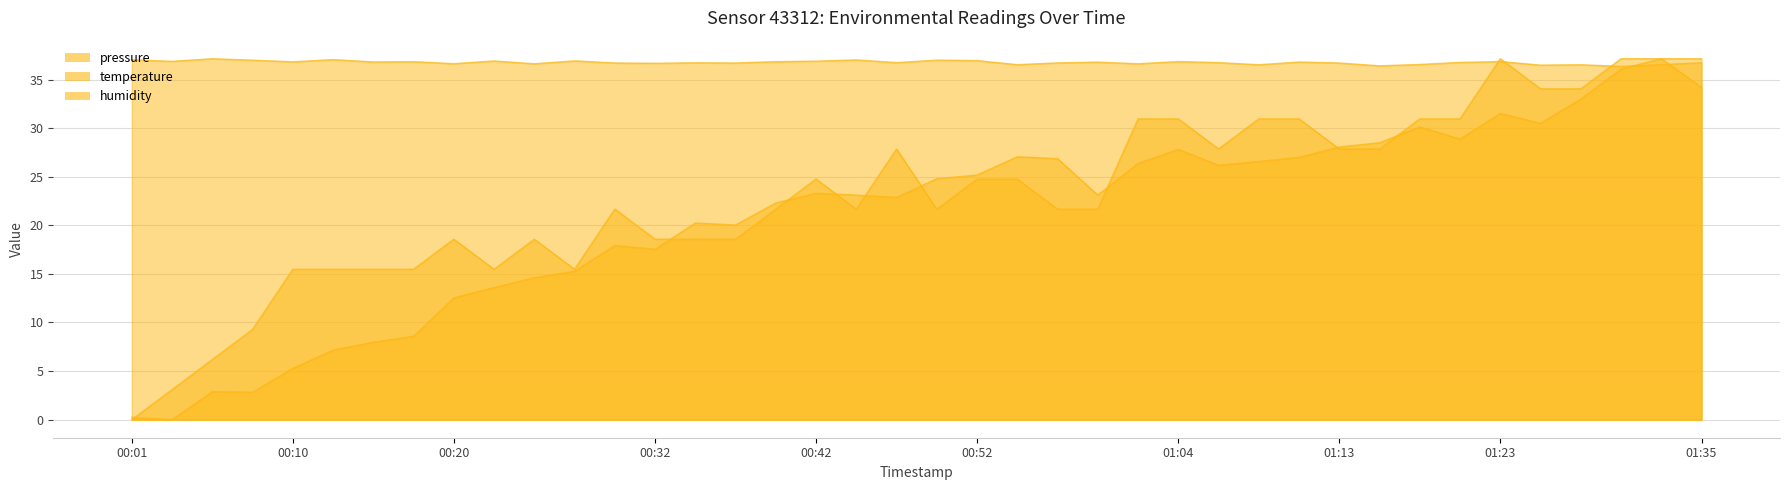

Which category has the lowest value in the pressure series?

00:03